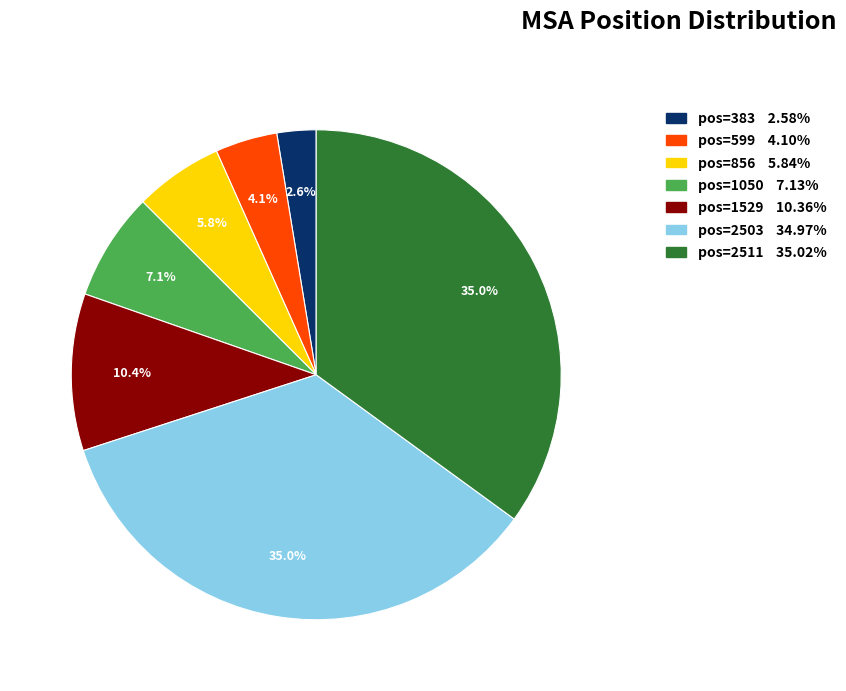

Is there a majority slice in this chart?

No